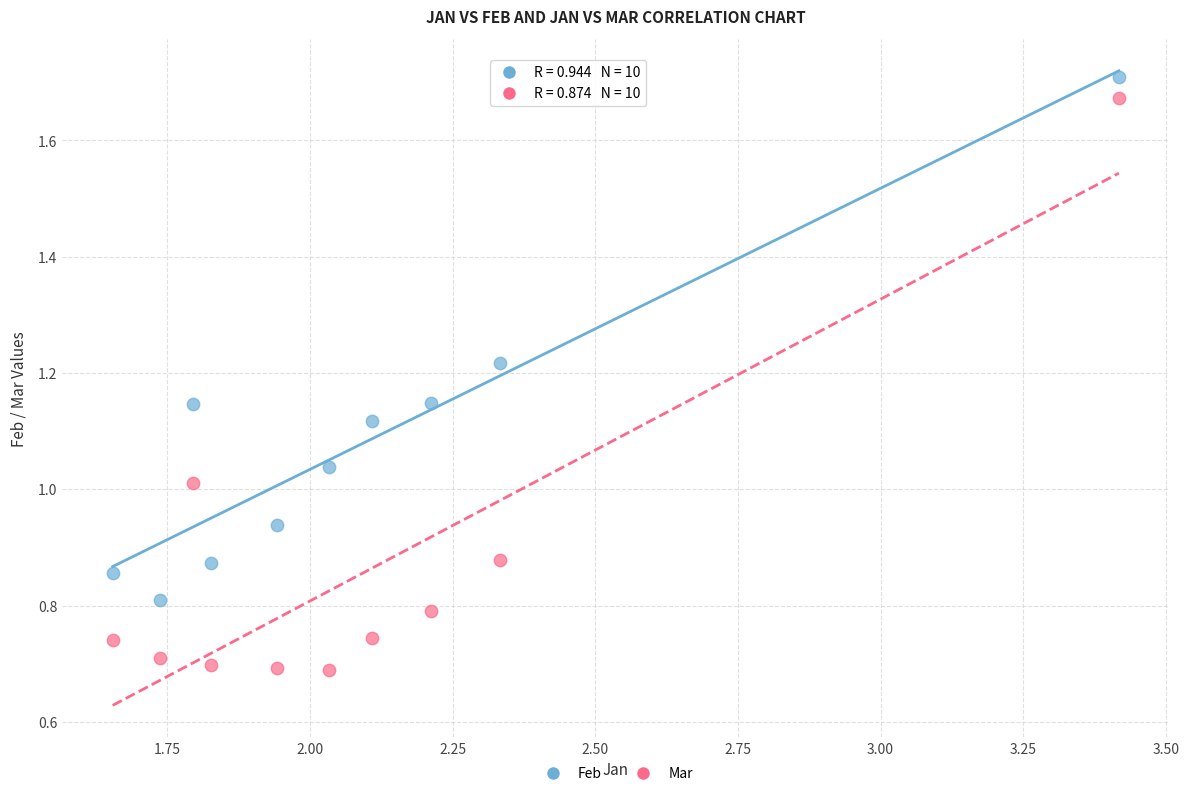

Across all data points, what is the range of X values (max minus min)?

1.8